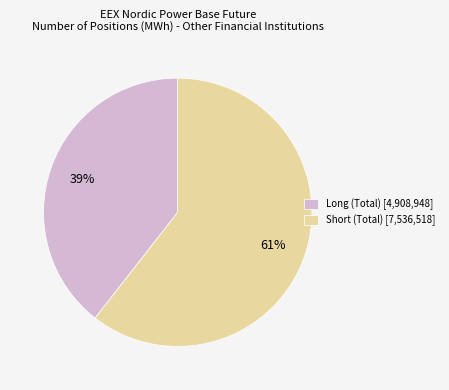

Rank the categories by value from highest to lowest.

Short (Total), Long (Total)